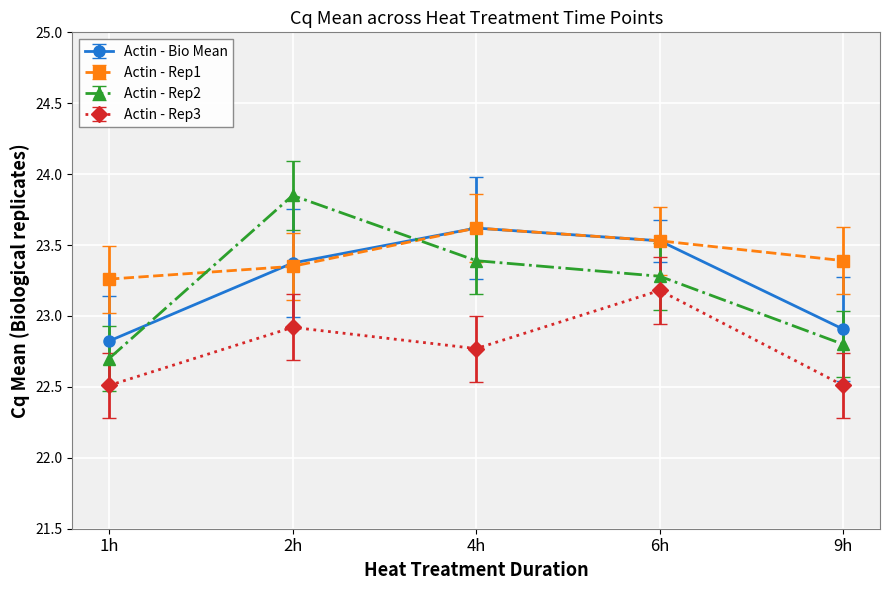

Is the value of Actin - Rep1 at 1h greater than the value of Actin - Bio Mean at 4h?

No